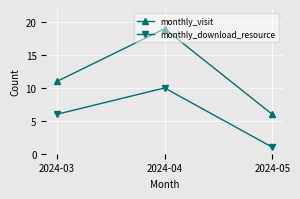

At which category is the sum across all series the highest?

2024-04